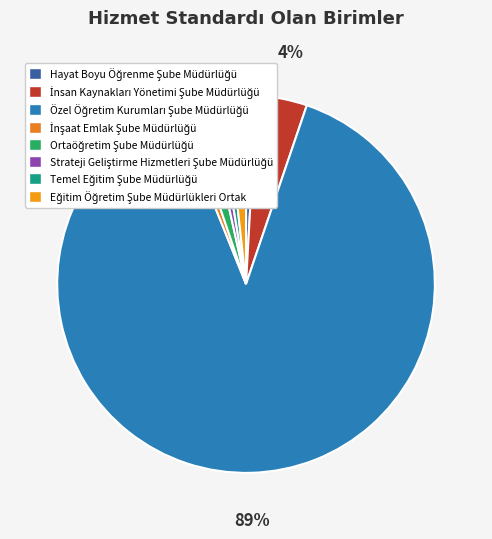

Rank the categories by value from lowest to highest.

Hayat Boyu Öğrenme Şube Müdürlüğü, İnşaat Emlak Şube Müdürlüğü, Strateji Geliştirme Hizmetleri Şube Müdürlüğü, Temel Eğitim Şube Müdürlüğü, Ortaöğretim Şube Müdürlüğü, Eğitim Öğretim Şube Müdürlükleri Ortak, İnsan Kaynakları Yönetimi Şube Müdürlüğü, Özel Öğretim Kurumları Şube Müdürlüğü